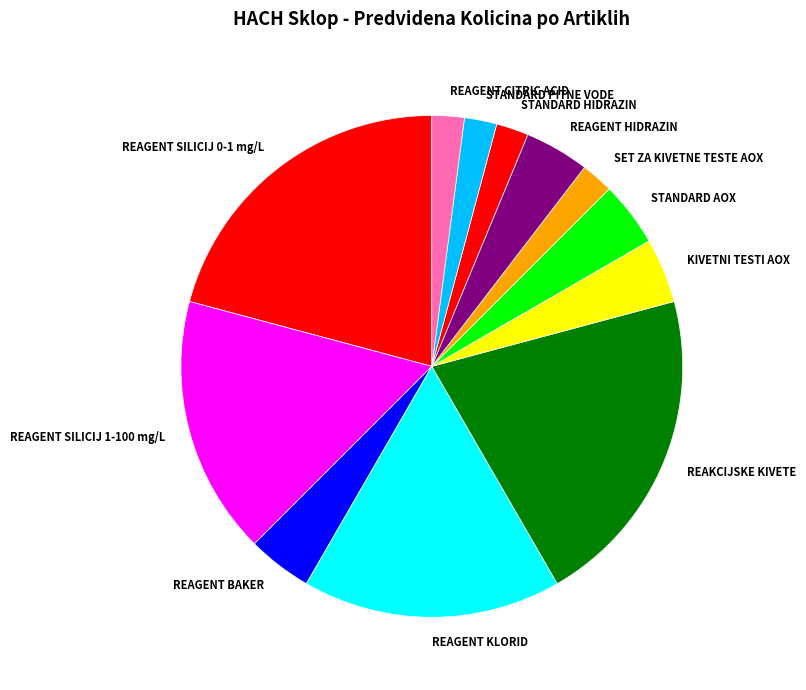

Is it true that REAGENT SILICIJ 0-1 mg/L is 21% of the pie?

True